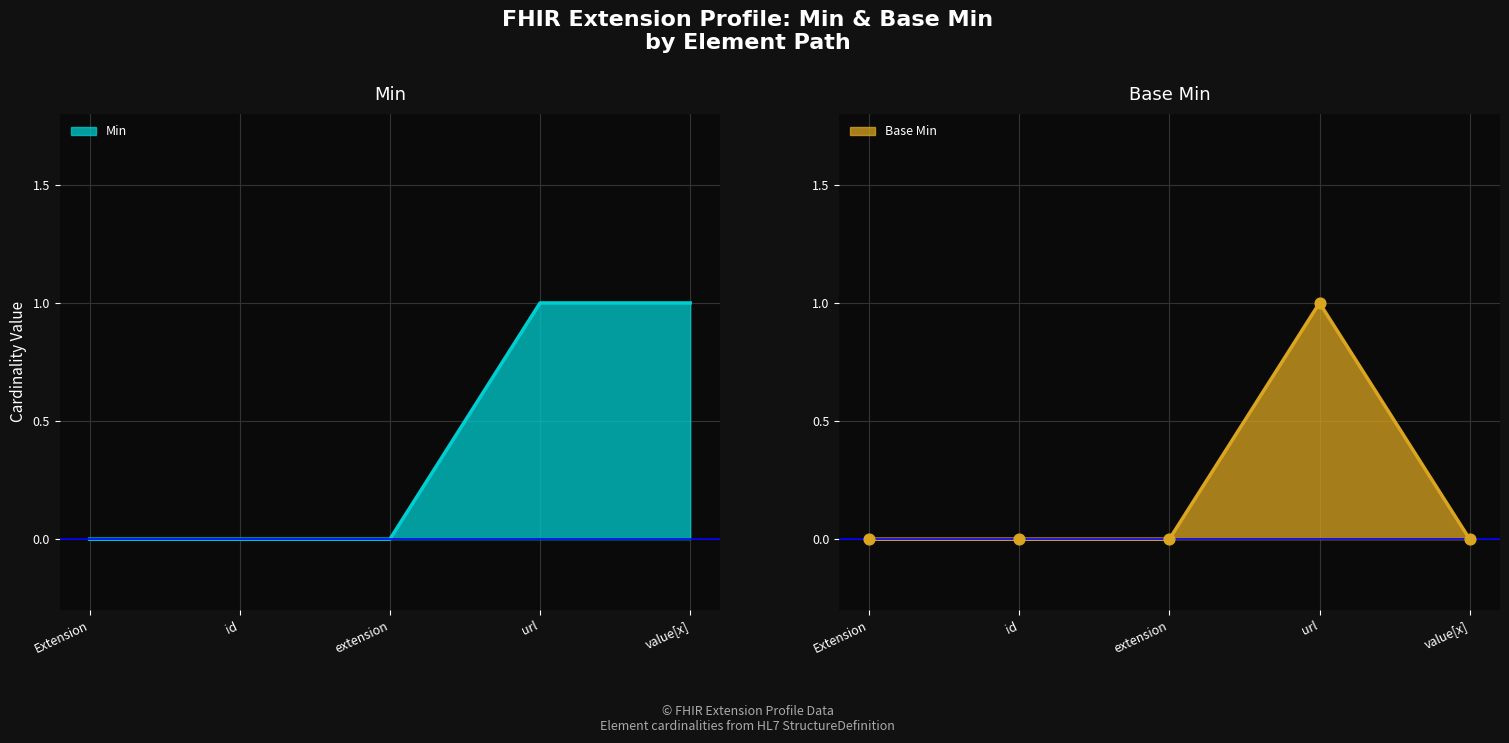

What are all the series names shown in the legend?

Min, Base Min